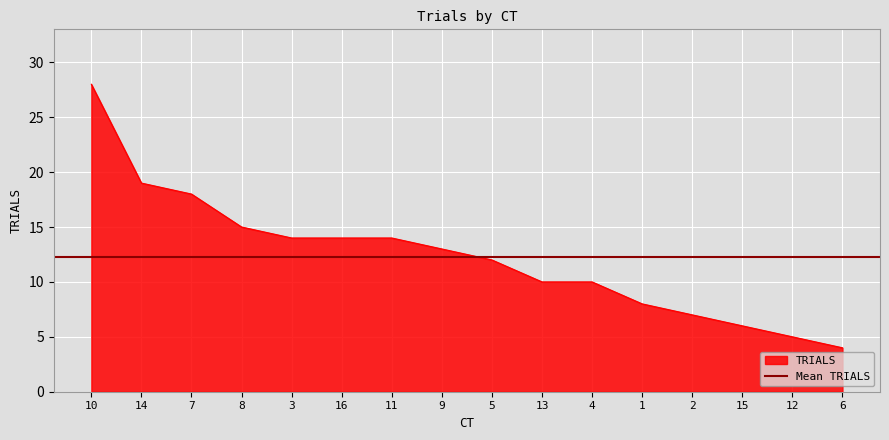

At which label is the value closest to 16?

8